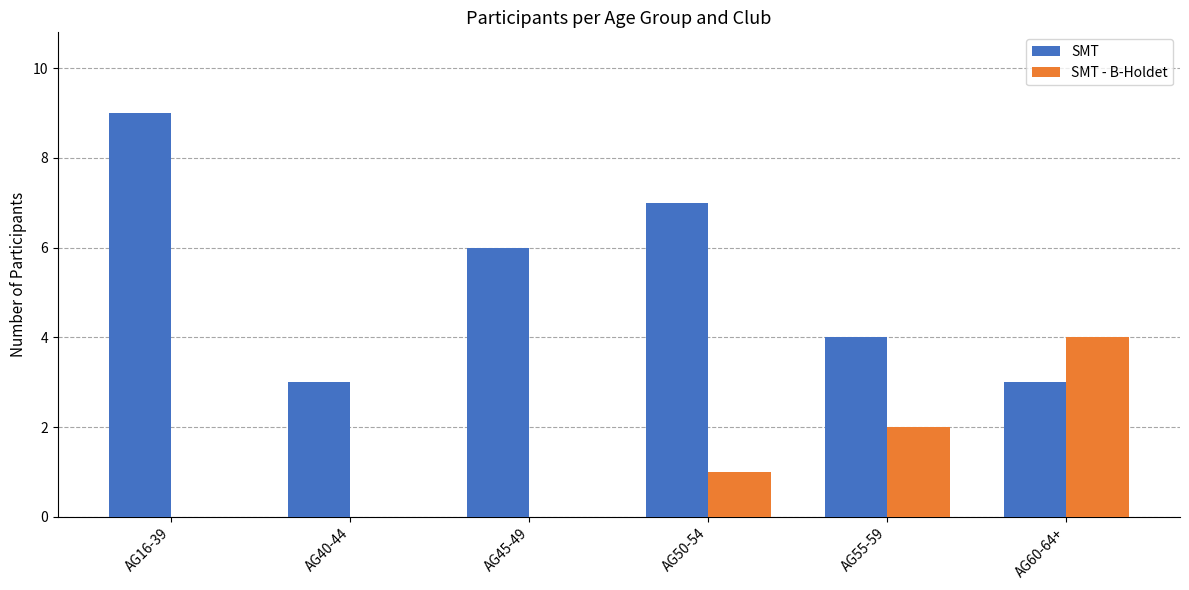

Does the chart contain stacked bars?

No